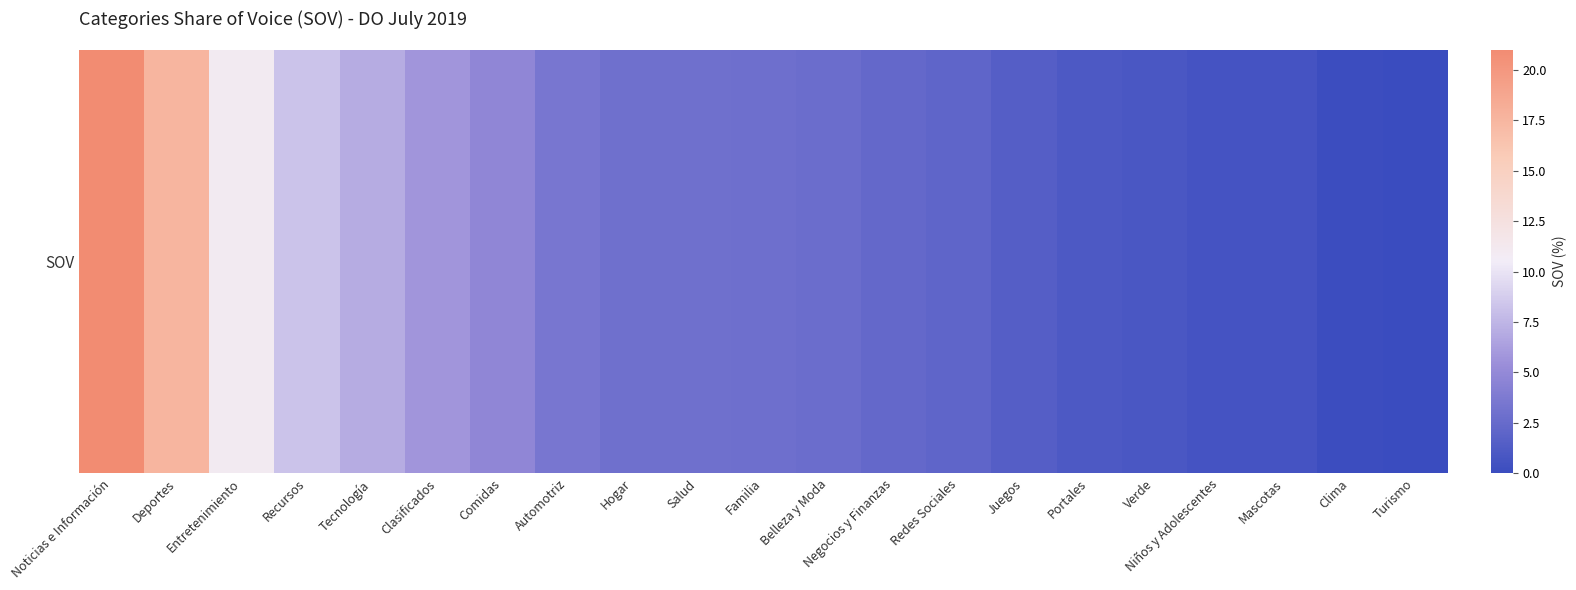

Is it true that the value at Deportes is 7.9?

False